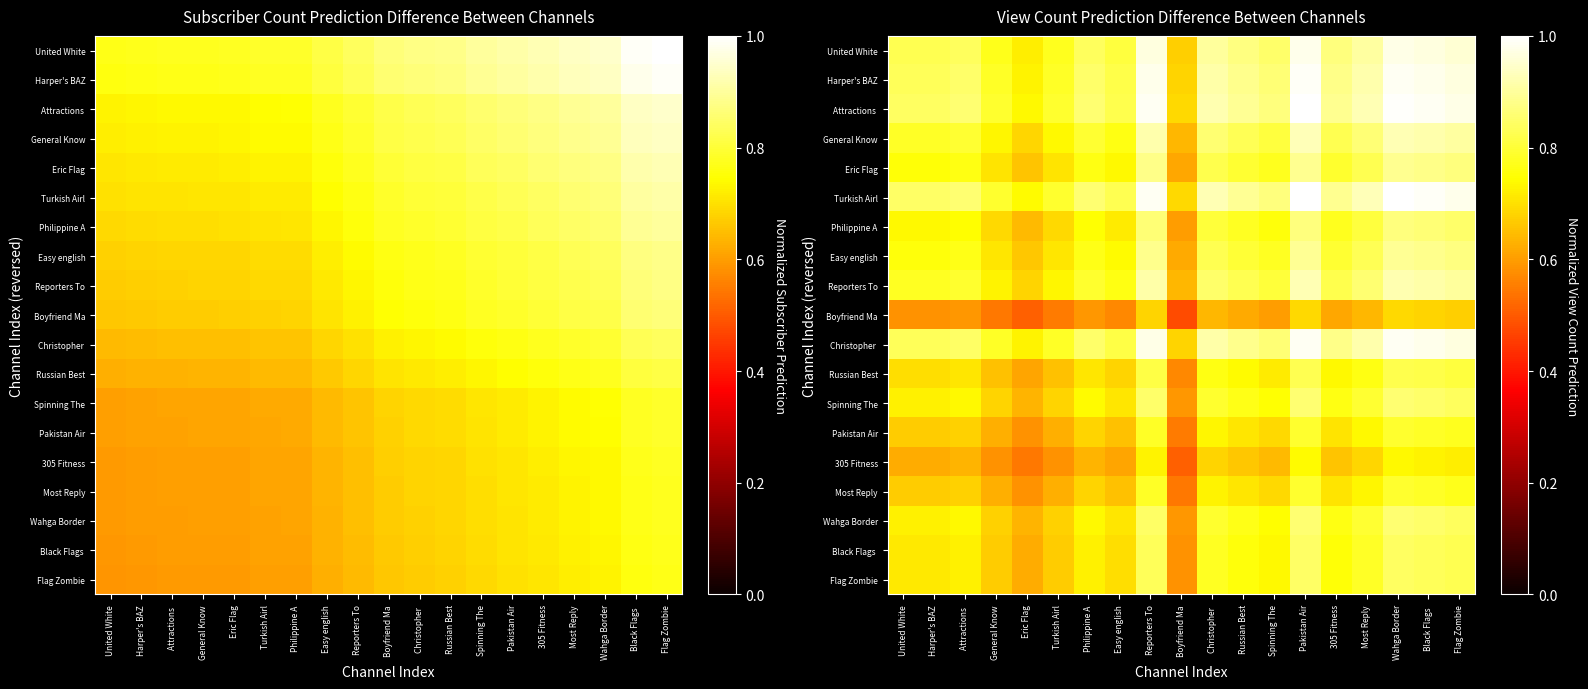

The value of Easy english at Russian Best is 0.2. True or false?

False